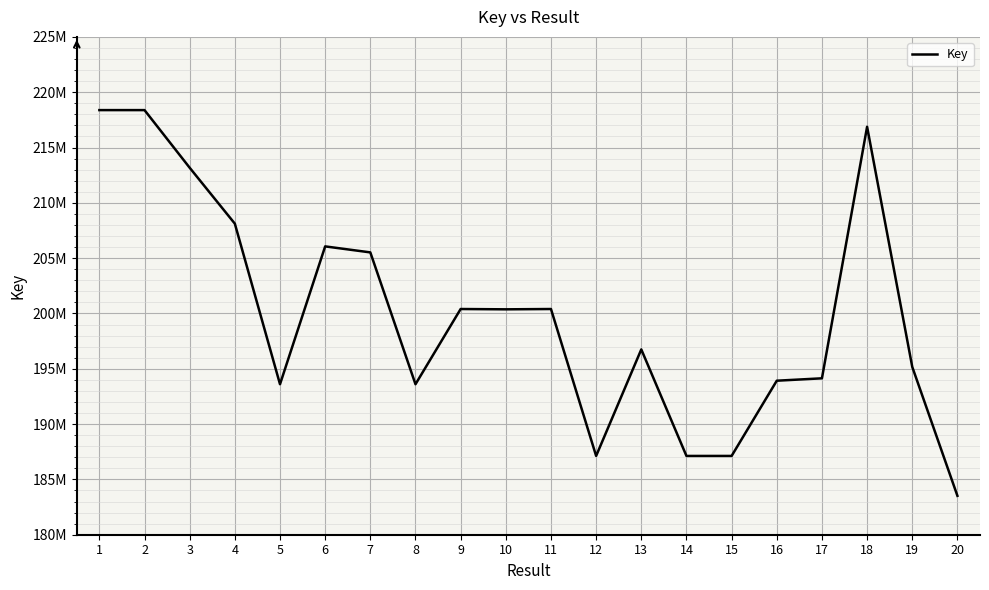

What is the change in value from 2 to 5?

-24778183